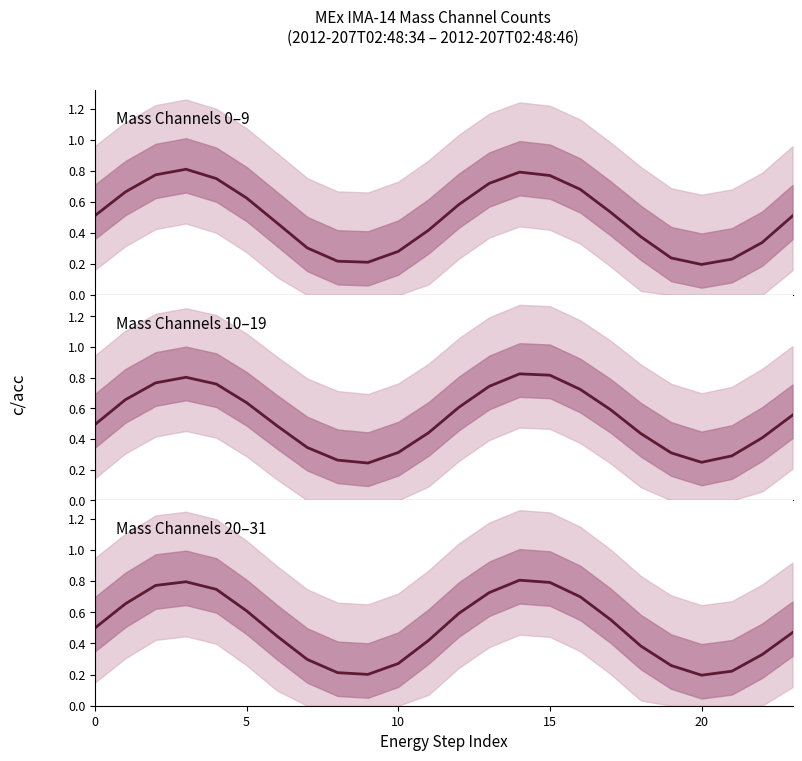

Rank the series by their maximum value, from lowest to highest.

Mass Channels 20–31, Mass Channels 0–9, Mass Channels 10–19